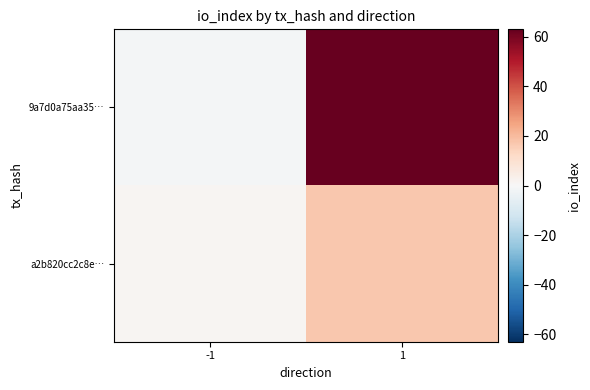

List the series in order of their overall mean, lowest first.

a2b820cc2c8e…, 9a7d0a75aa35…